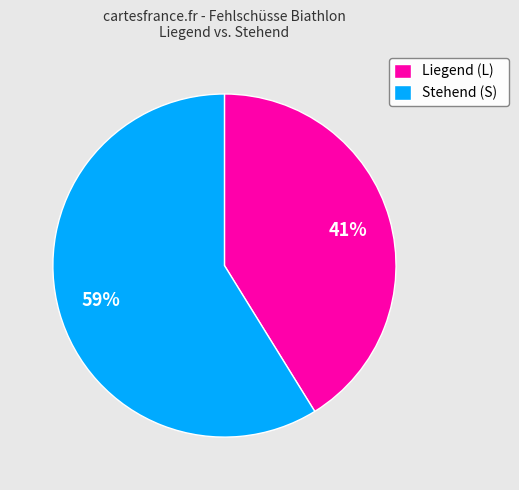

To the nearest percent, what is the difference between the Liegend (L) and Stehend (S) slice percentages?

18%